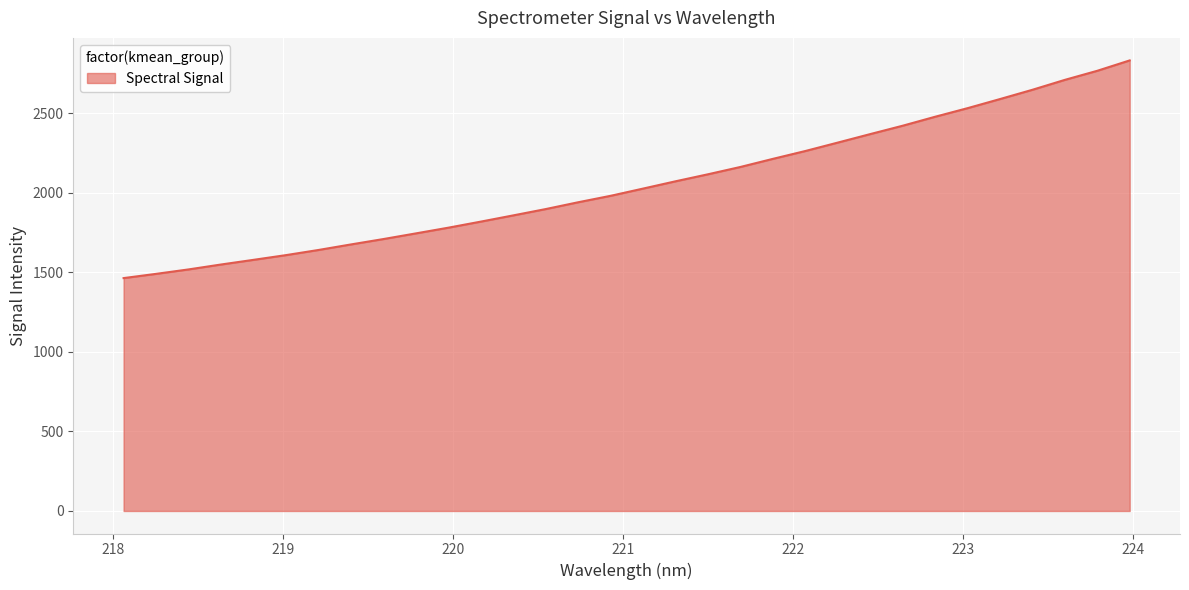

How many lines are shown in the chart?

1